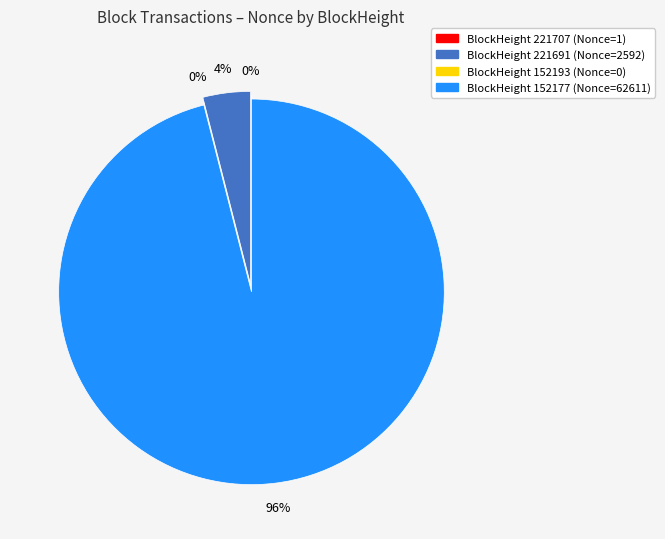

Is there any slice that represents more than half of the pie?

Yes